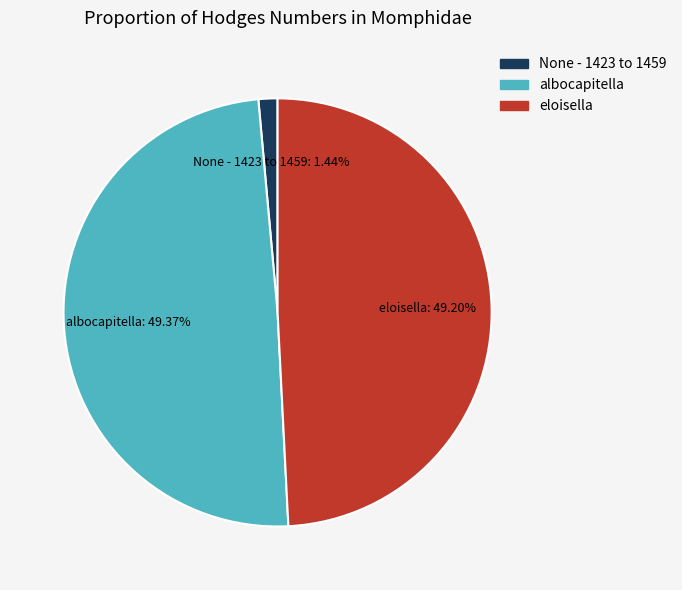

To the nearest percent, what percentage of the pie is eloisella?

49%